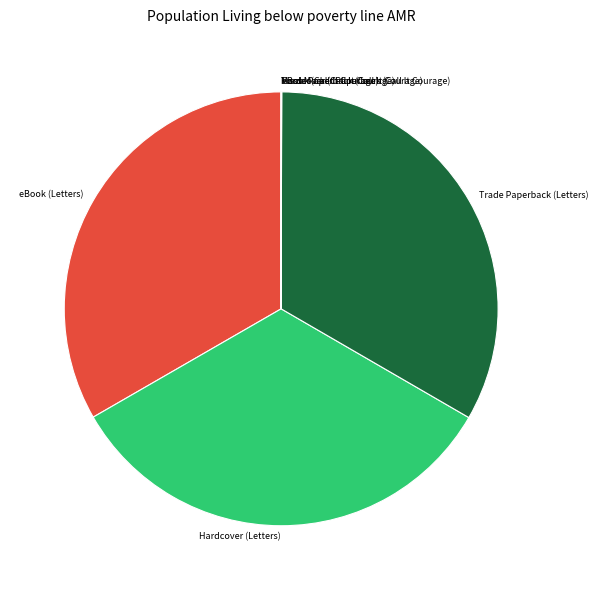

True or false: Trade Paperback (Letters) accounts for 33% of the total.

True